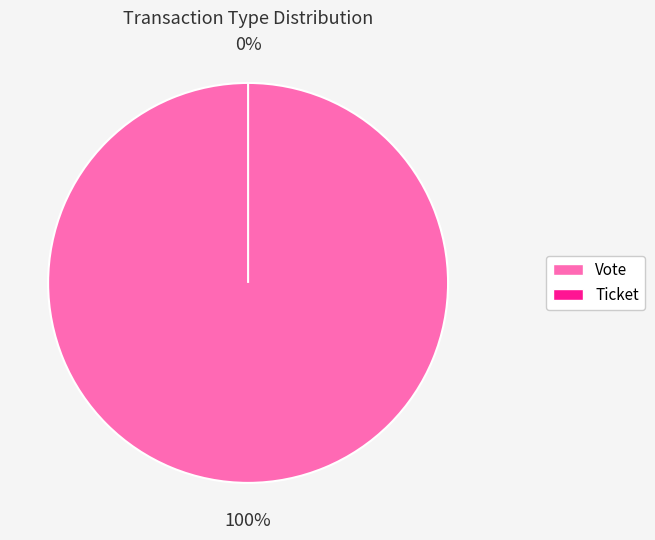

How much of the chart is everything except Ticket?

100.0%